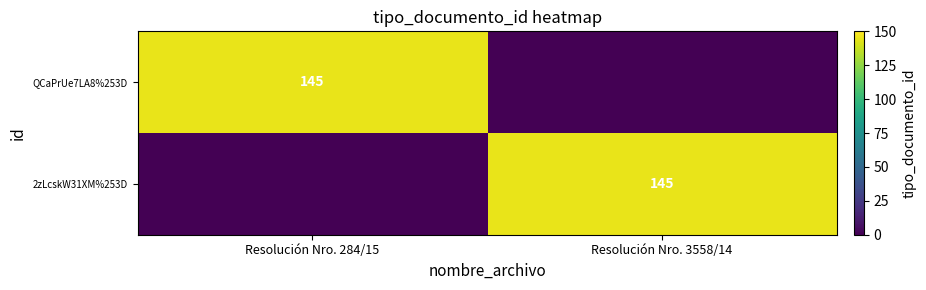

What is the greatest value displayed?

145